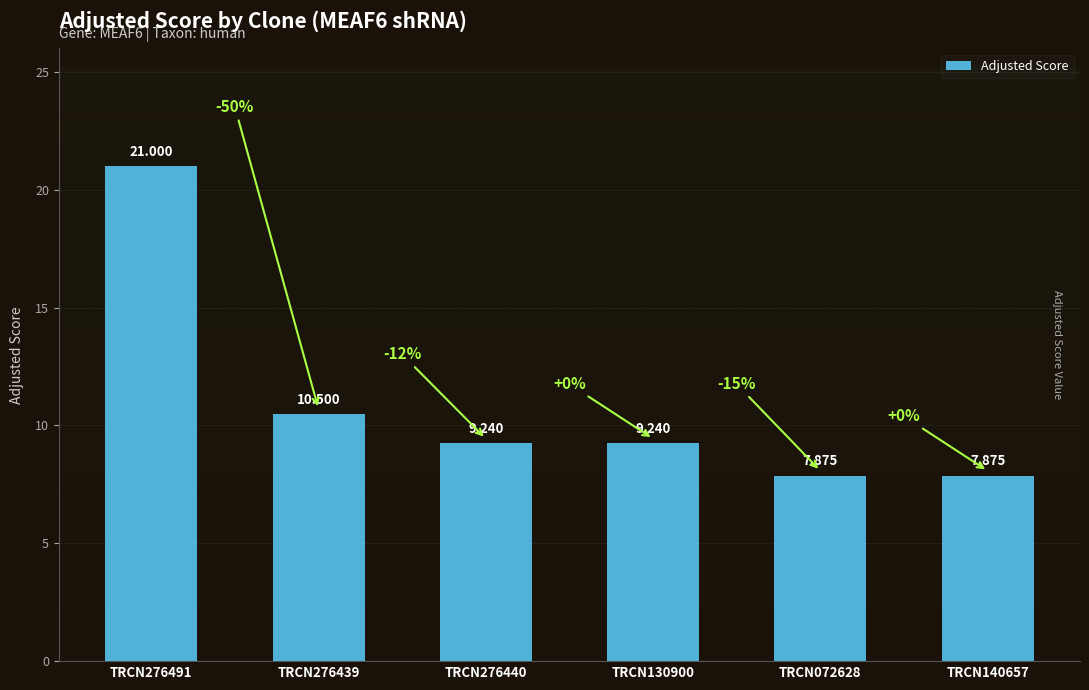

List the labels in order of value, largest first.

TRCN276491, TRCN276439, TRCN276440, TRCN130900, TRCN072628, TRCN140657